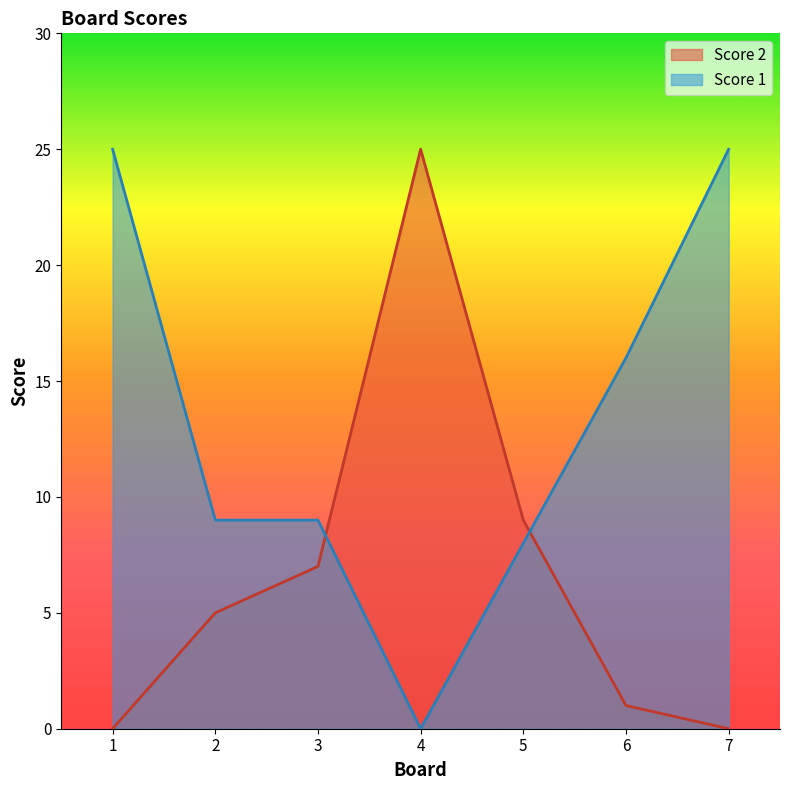

The value of Score 2 at 1 is 0. True or false?

True